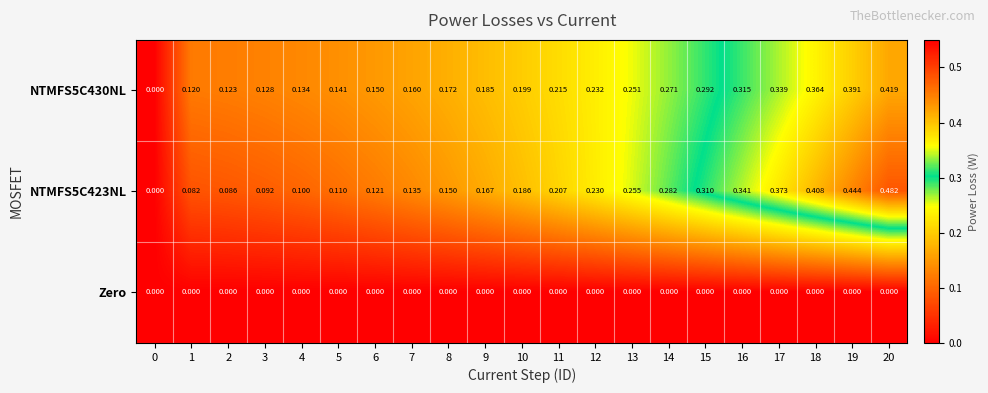

Reading right to left, what are all the values shown in this chart?

NTMFS5C430NL: 20=0.4	19=0.4	18=0.4	17=0.3	16=0.3	15=0.3	14=0.3	13=0.3	12=0.2	11=0.2	10=0.2	9=0.2	8=0.2	7=0.2	6=0.1	5=0.1	4=0.1	3=0.1	2=0.1	1=0.1	0=0.0
NTMFS5C423NL: 20=0.5	19=0.4	18=0.4	17=0.4	16=0.3	15=0.3	14=0.3	13=0.3	12=0.2	11=0.2	10=0.2	9=0.2	8=0.1	7=0.1	6=0.1	5=0.1	4=0.1	3=0.1	2=0.1	1=0.1	0=0.0
Zero: 20=0.0	19=0.0	18=0.0	17=0.0	16=0.0	15=0.0	14=0.0	13=0.0	12=0.0	11=0.0	10=0.0	9=0.0	8=0.0	7=0.0	6=0.0	5=0.0	4=0.0	3=0.0	2=0.0	1=0.0	0=0.0